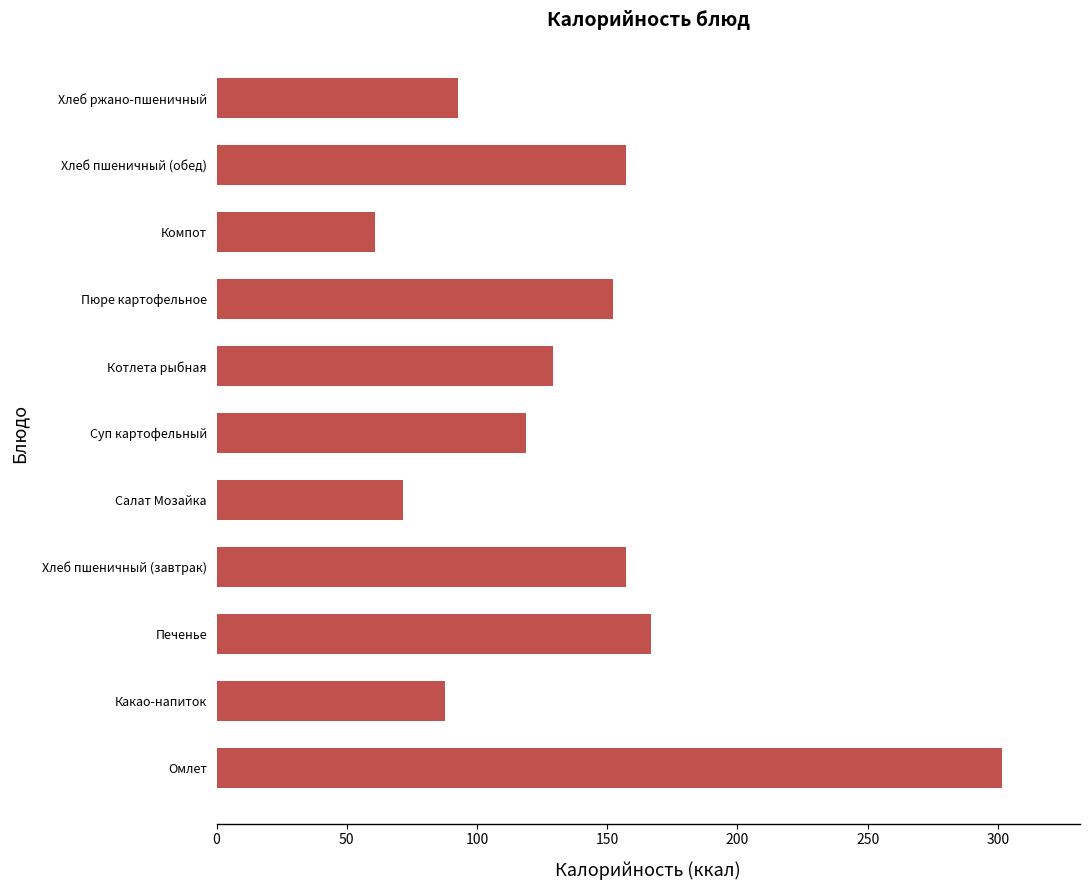

True or false: the data shows 489.0 at Омлет.

False